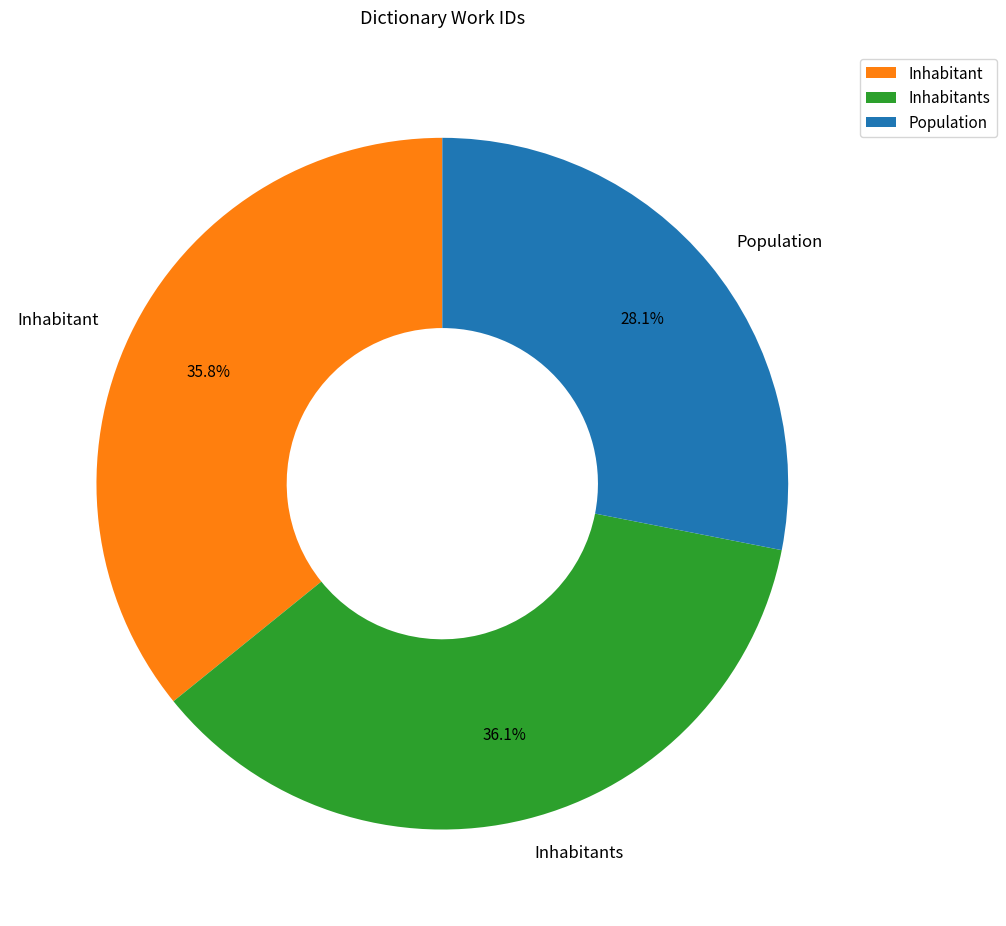

Which has a higher value, Population or Inhabitants?

Inhabitants